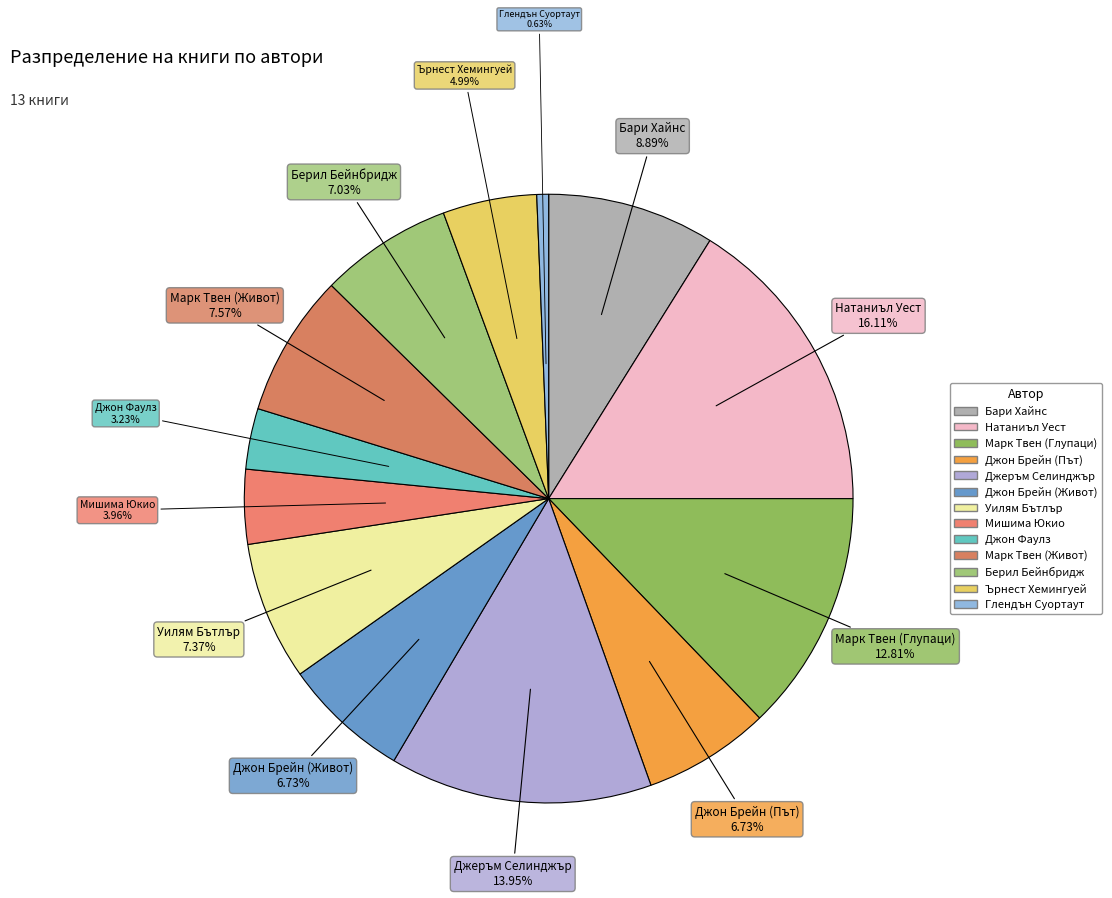

Count the number of slices in the pie.

13